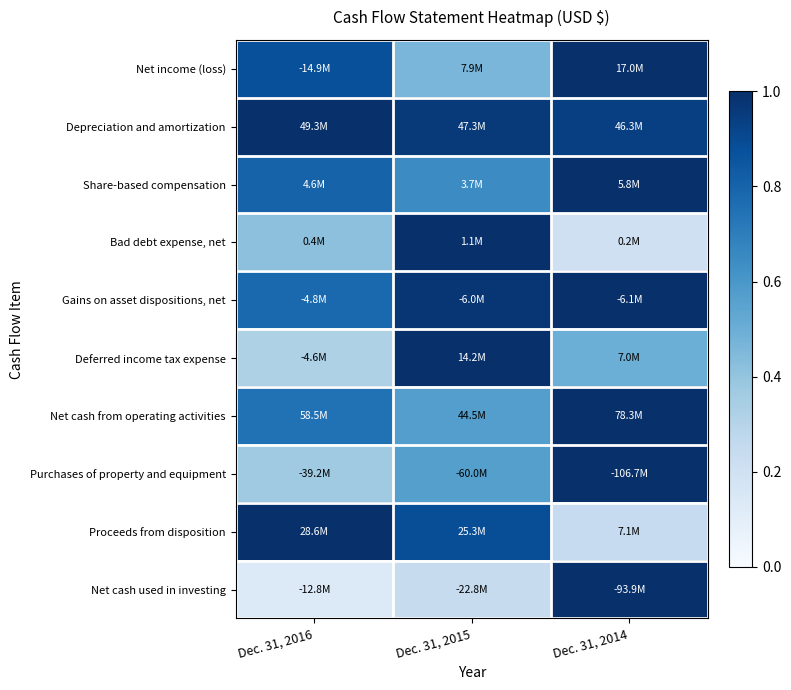

At Dec. 31, 2015, list the series in order from smallest to largest.

Net cash used in investing, Net income (loss), Purchases of property and equipment, Net cash from operating activities, Share-based compensation, Proceeds from disposition, Depreciation and amortization, Gains on asset dispositions, net, Bad debt expense, net, Deferred income tax expense